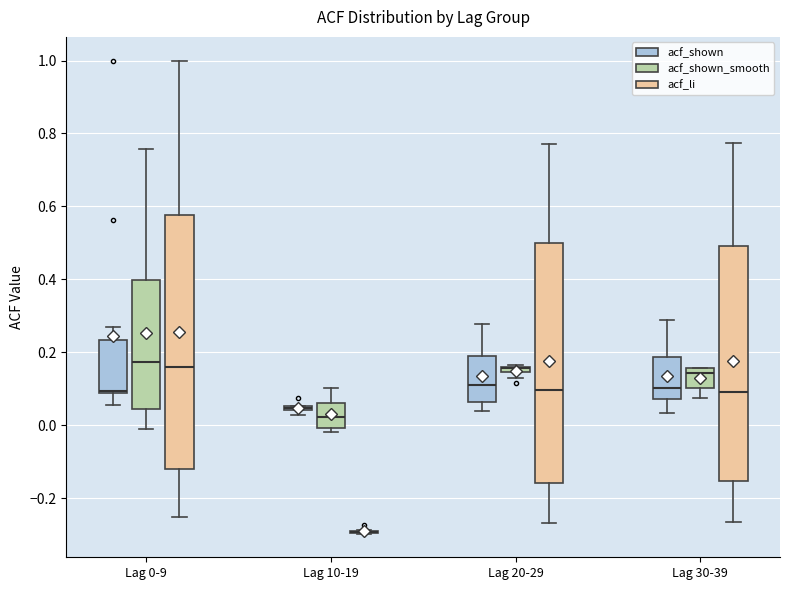

Where does the lower whisker of the box for Lag 30-39 (acf_shown_smooth) end on the y-axis? The values are not printed on the chart, so give them approximately, as read against the axis.

0.08